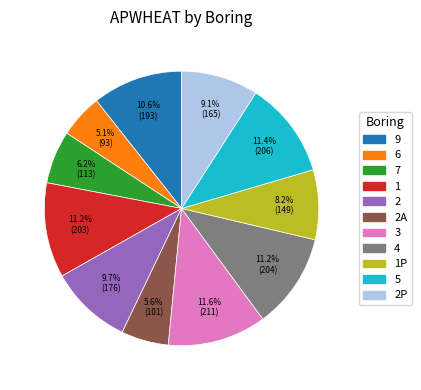

Does any single category account for the majority?

No